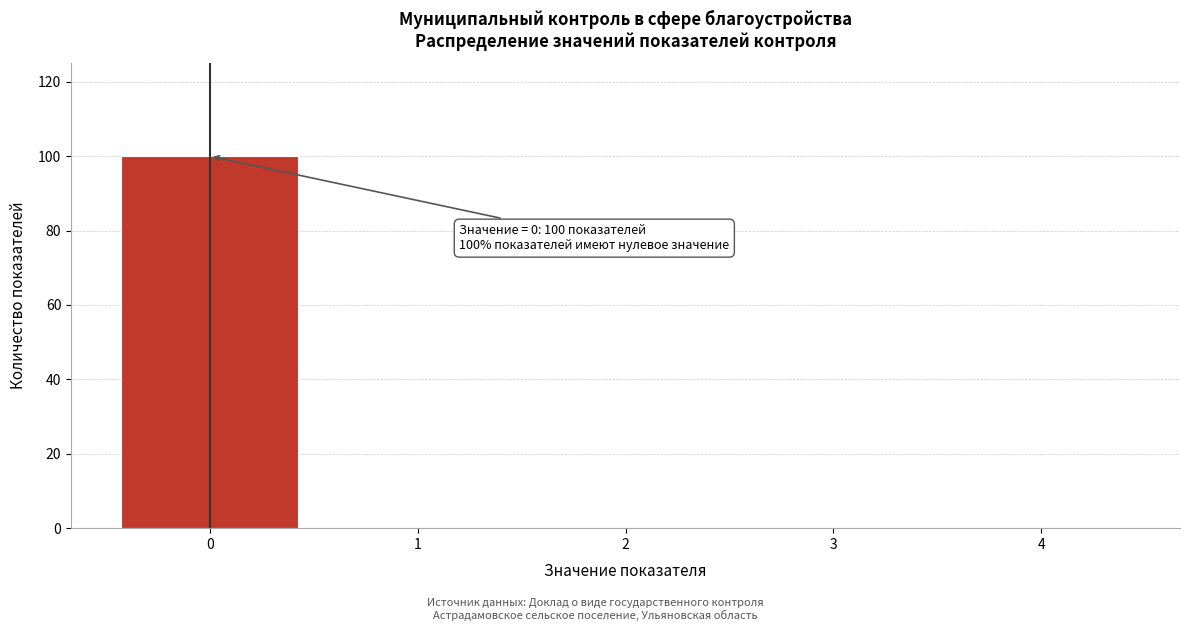

Which range on the x-axis has the tallest bar?

-0.5 to 0.5